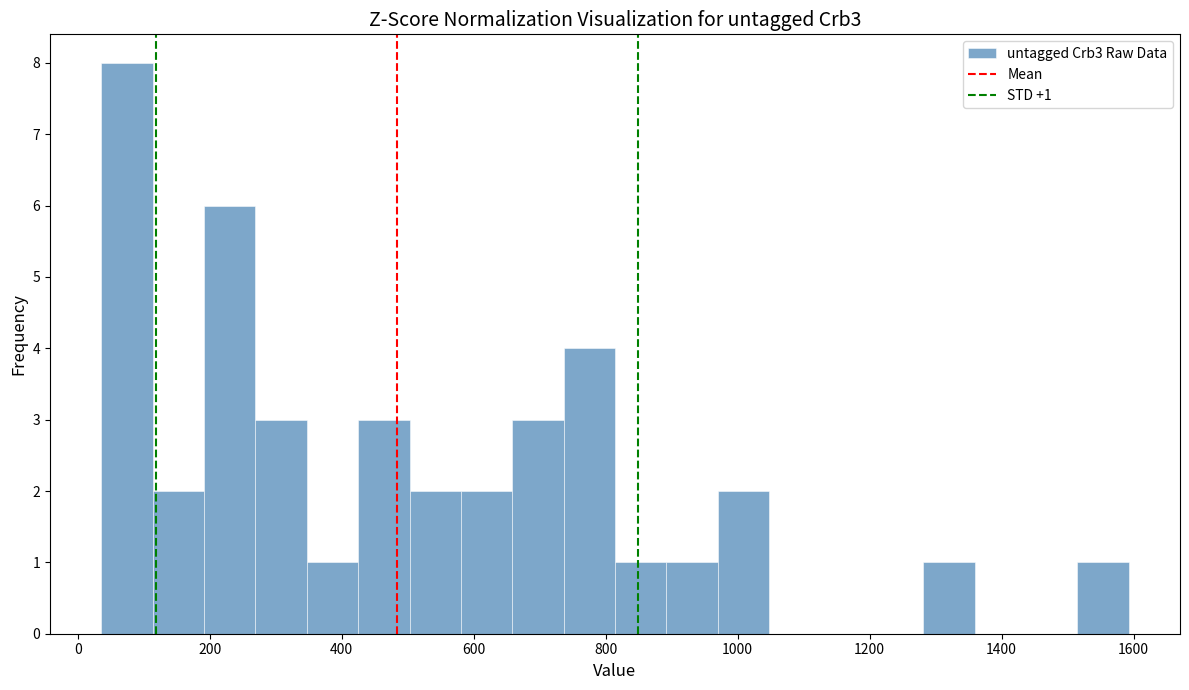

Read against the x-axis, roughly where is the centre of the tallest bar?

80